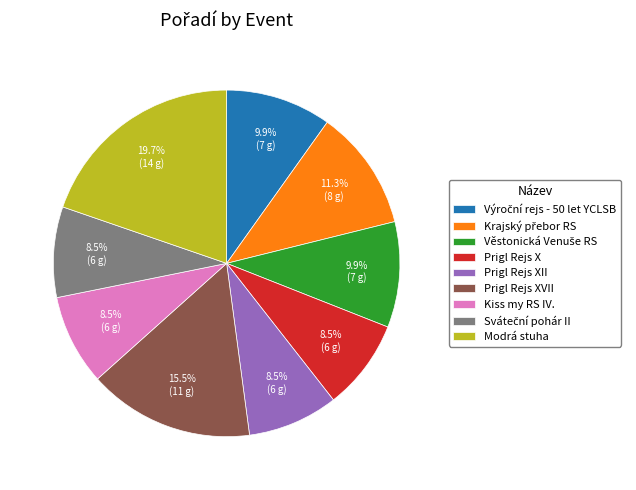

Which category has the biggest portion of the pie?

Modrá stuha